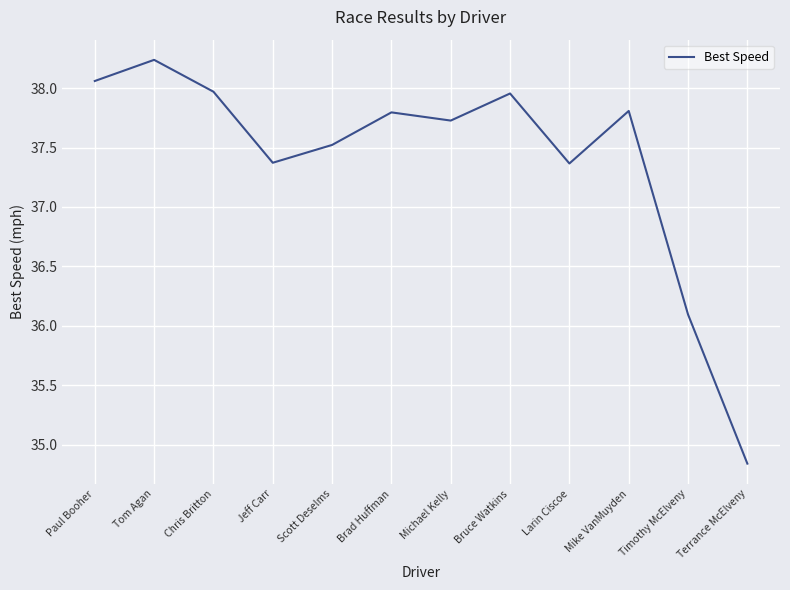

How many interior local valleys (lower than both neighbors) does the data have?

3